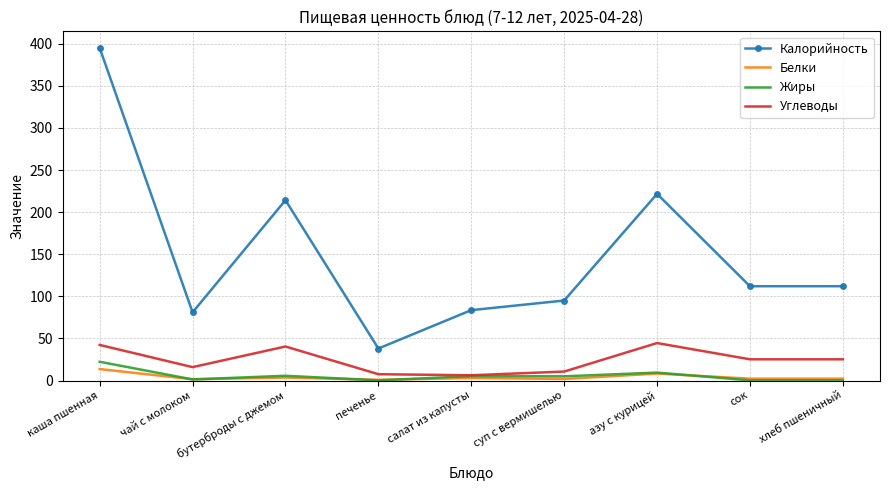

Rank the series at каша пшенная from highest to lowest value.

Калорийность, Углеводы, Жиры, Белки